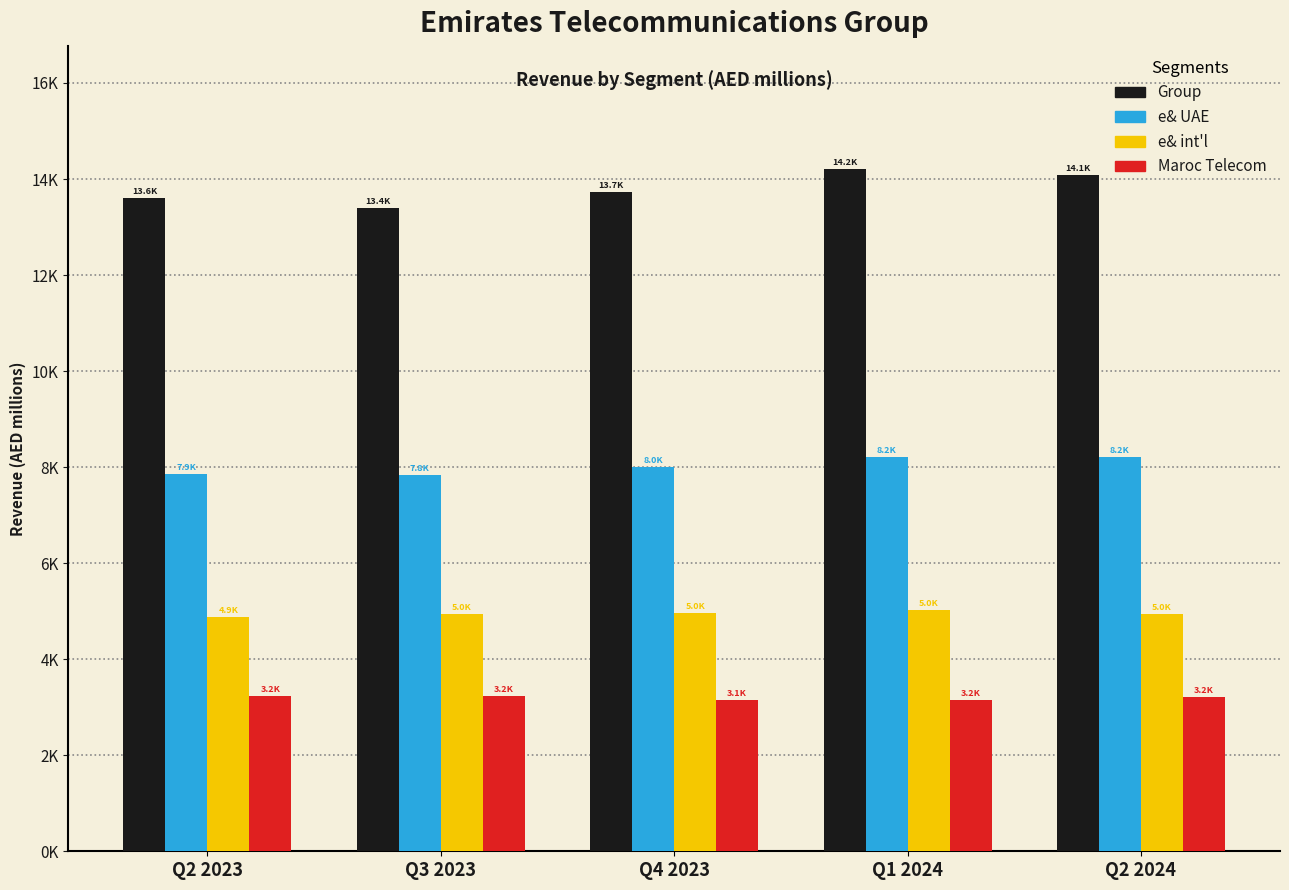

What is the label of the 3rd bar from the right?

Q4 2023